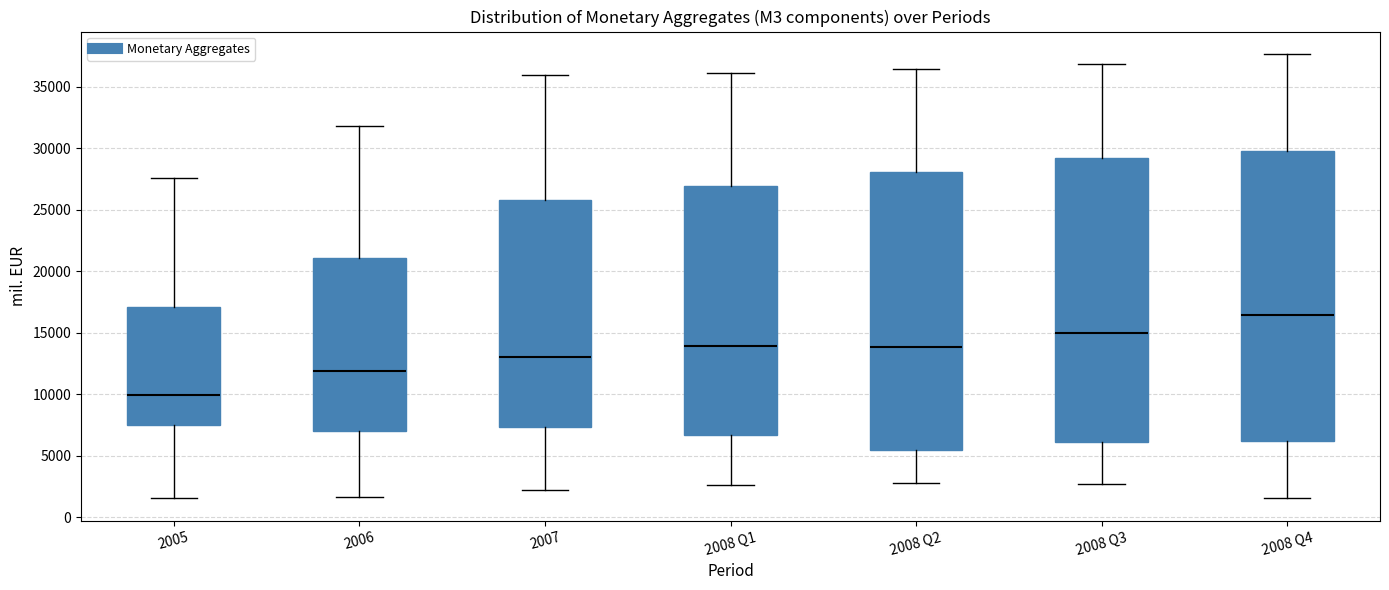

Where does the median line of the box for 2005 sit on the y-axis? The values are not printed on the chart, so give them approximately, as read against the axis.

10000